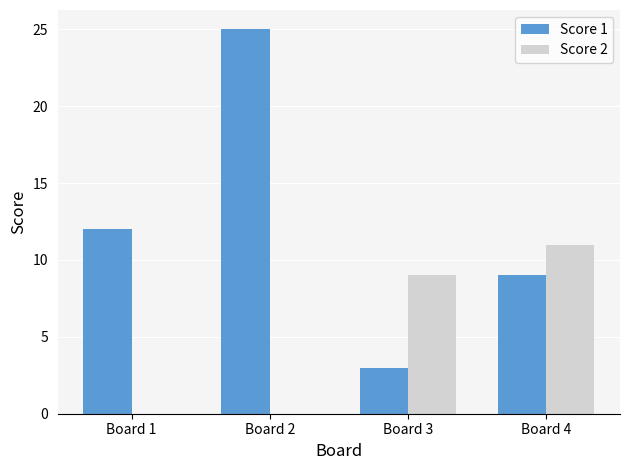

Reading right to left, what are all the values shown in this chart?

Score 1: 9	3	25	12
Score 2: 11	9	0	0